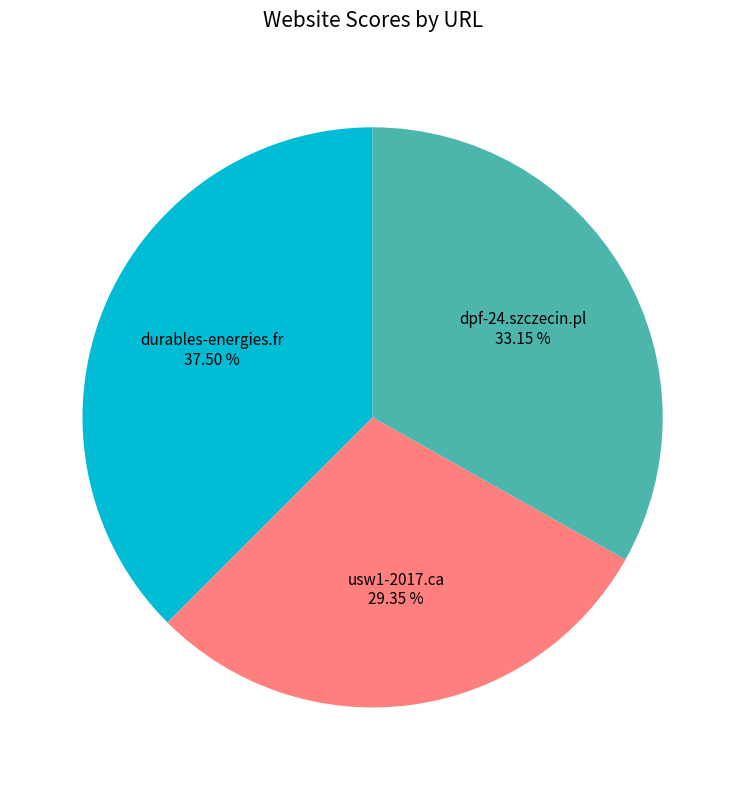

Rank the categories by value from highest to lowest.

durables-energies.fr, dpf-24.szczecin.pl, usw1-2017.ca